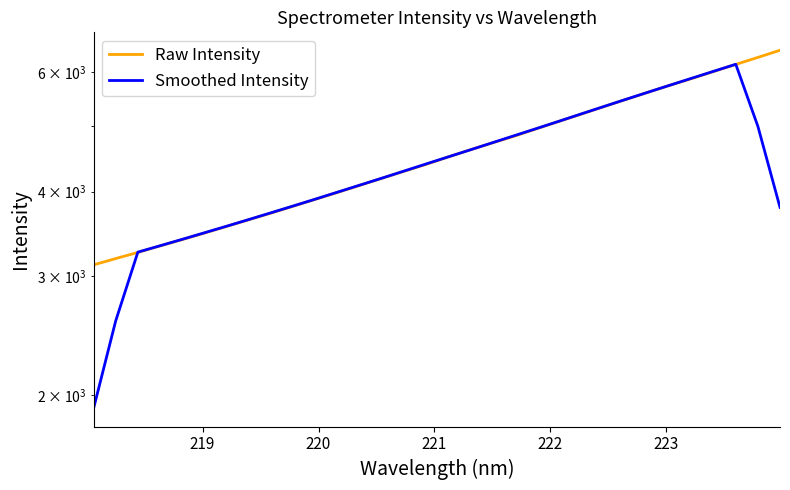

Is the value of Raw Intensity at 11 greater than the value of Smoothed Intensity at 221?

Yes